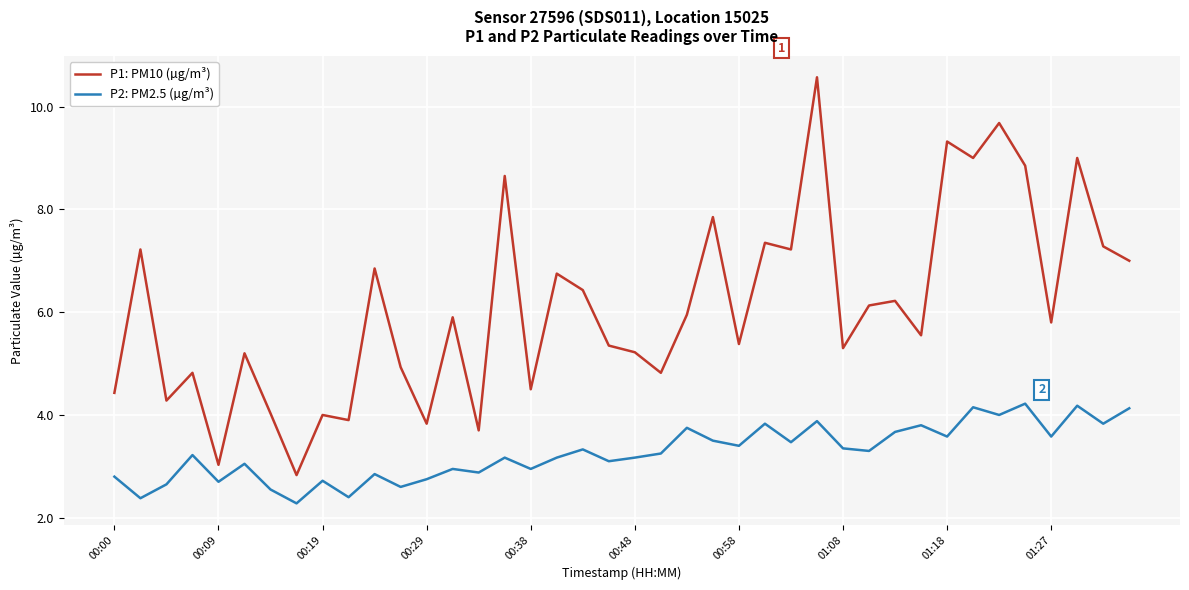

Which series has the largest total across all categories?

P1: PM10 (µg/m³)